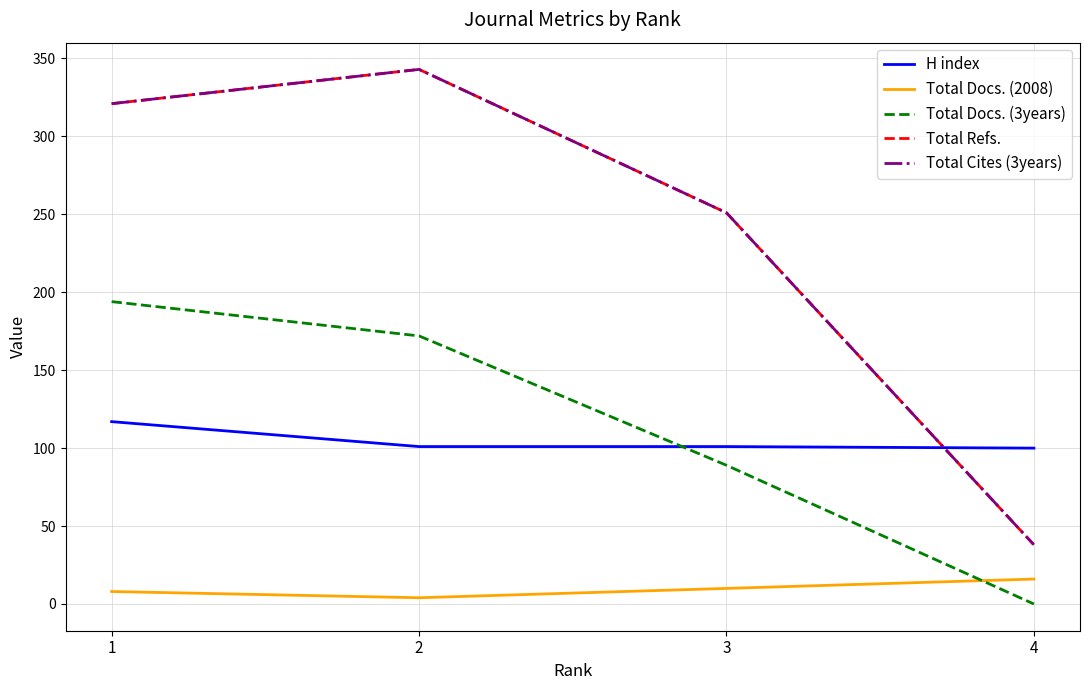

After their last crossing, which series has the higher values: Total Docs. (3years) or H index?

H index